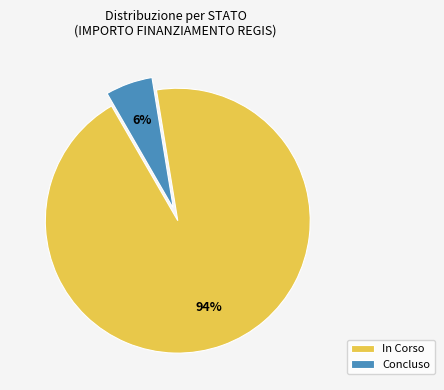

True or false: In Corso accounts for 99% of the total.

False